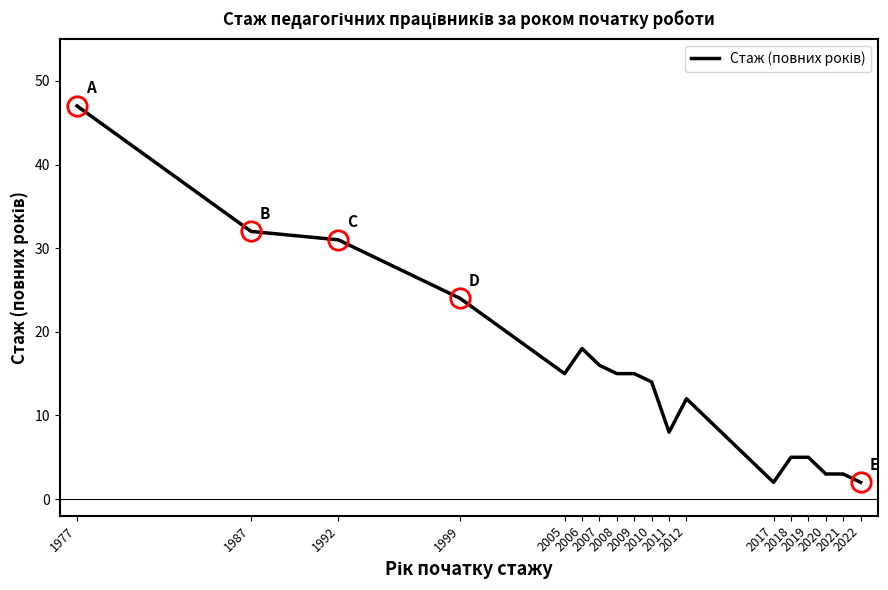

Does the chart display data point markers on the line(s)?

No